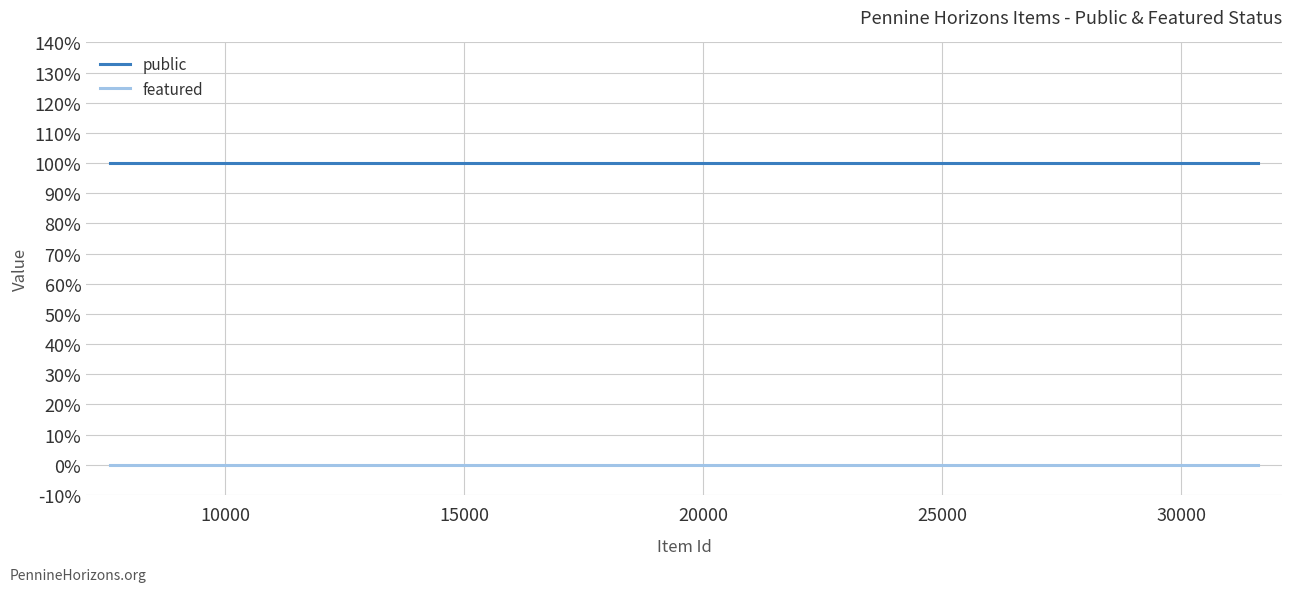

Is this an area chart (filled region under the line)?

No